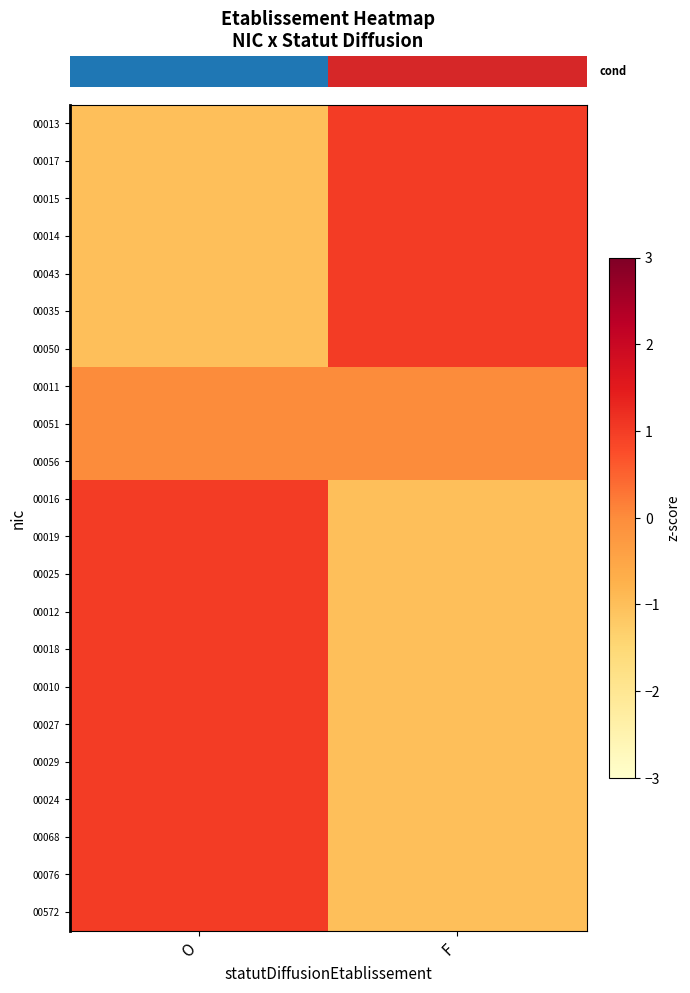

What is the greatest value displayed?

1